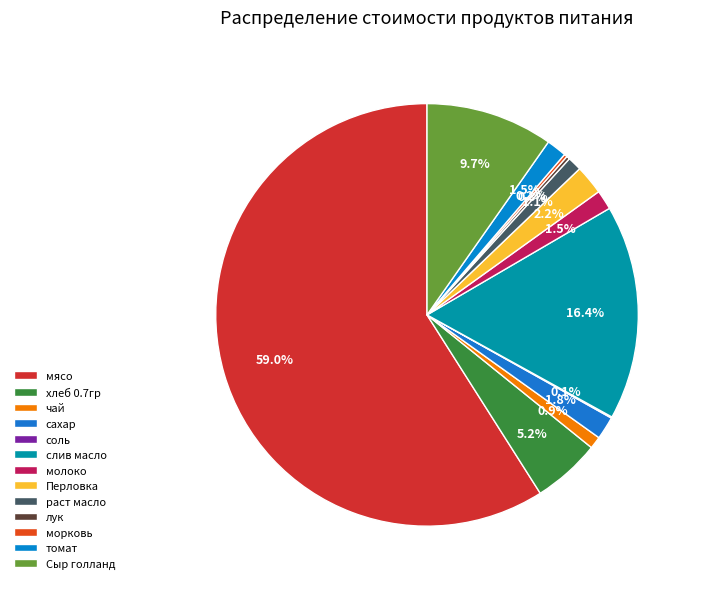

To the nearest percent, what is the combined percentage of раст масло and томат?

3%